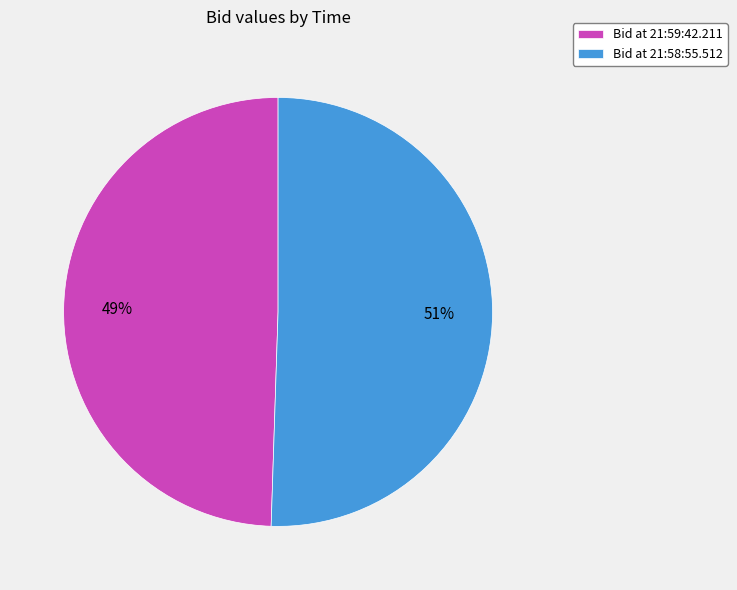

To the nearest percent, what is the average slice percentage?

50%